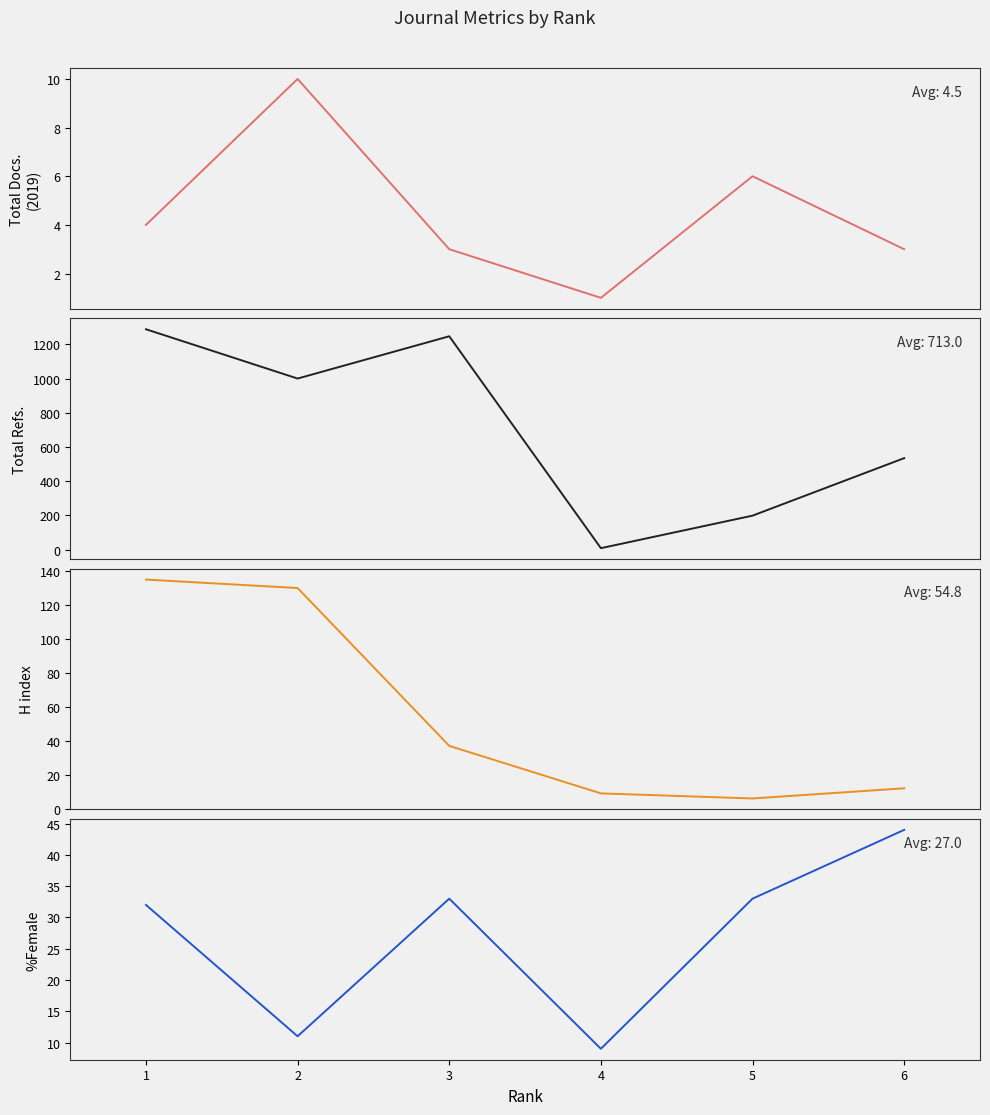

Read the Total Docs. (2019) value at 6.

3